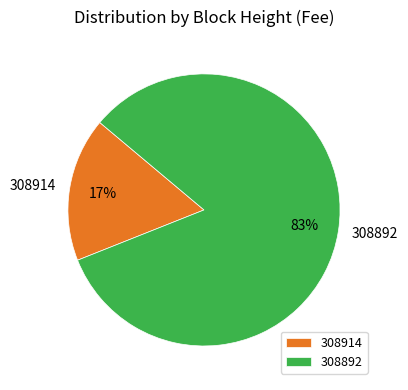

True or false: 308914 accounts for 17% of the total.

True